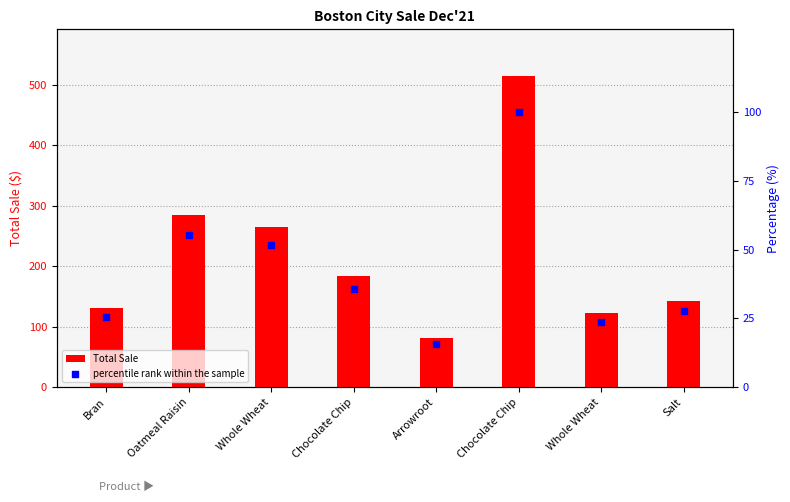

At how many categories does at least one series exceed 260?

3